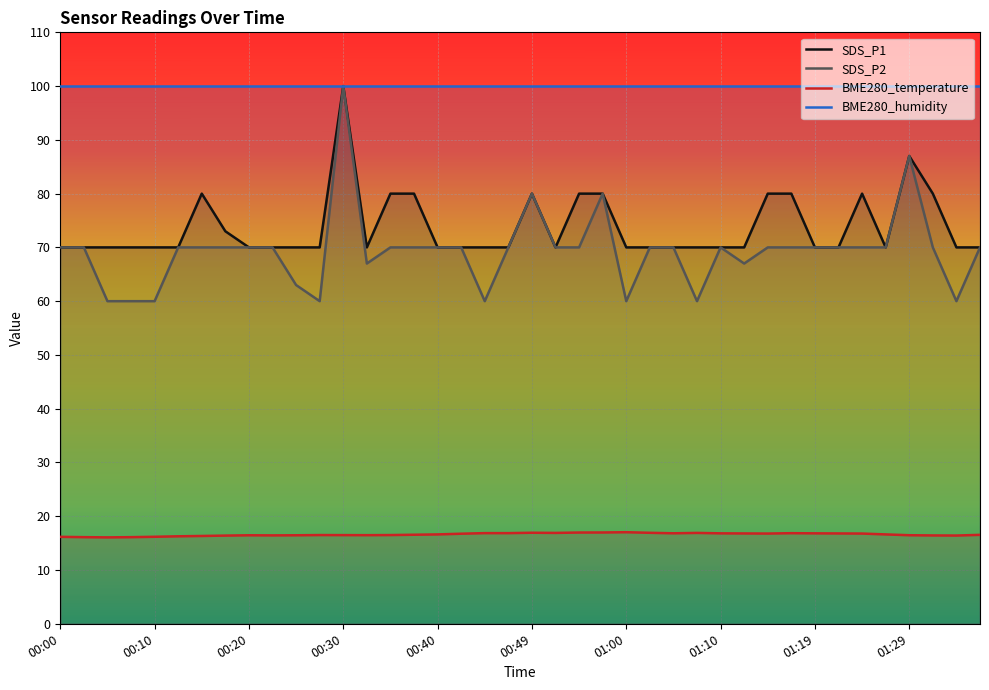

True or false: BME280_temperature and SDS_P2 intersect in this chart.

False